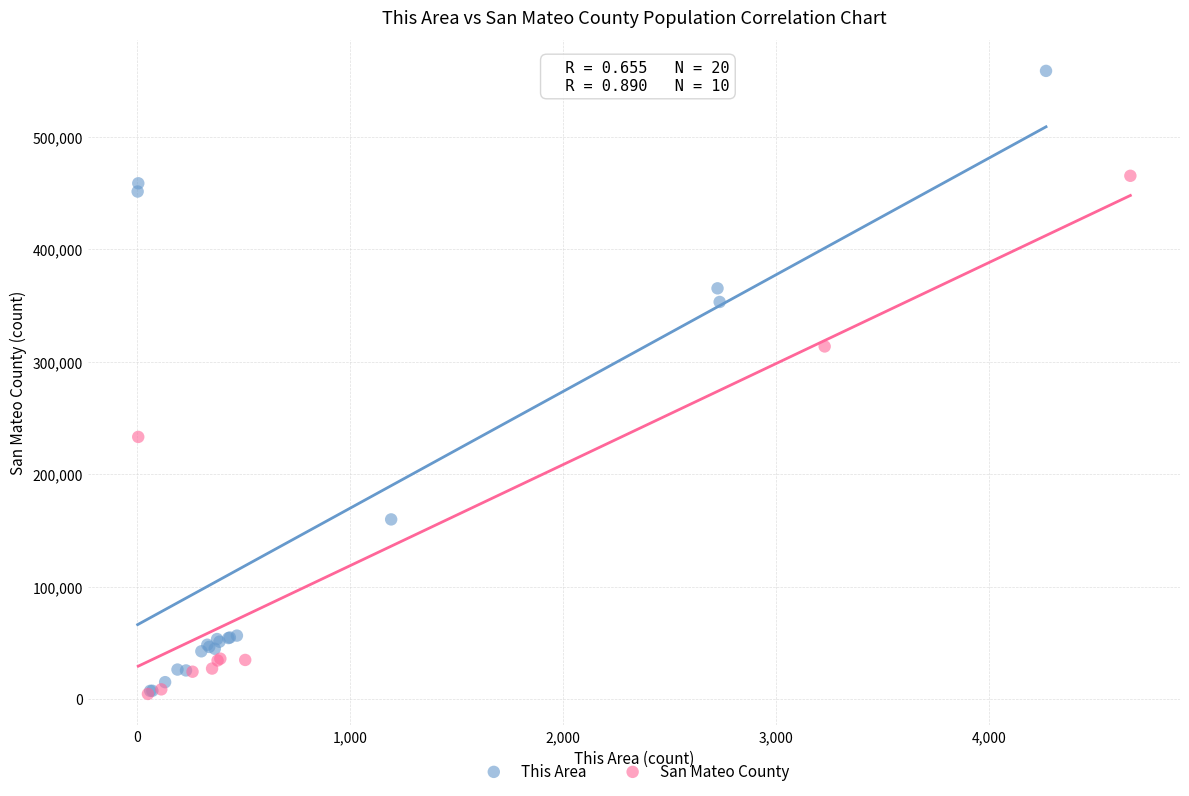

Which series has the largest Y range (max minus min)?

This Area